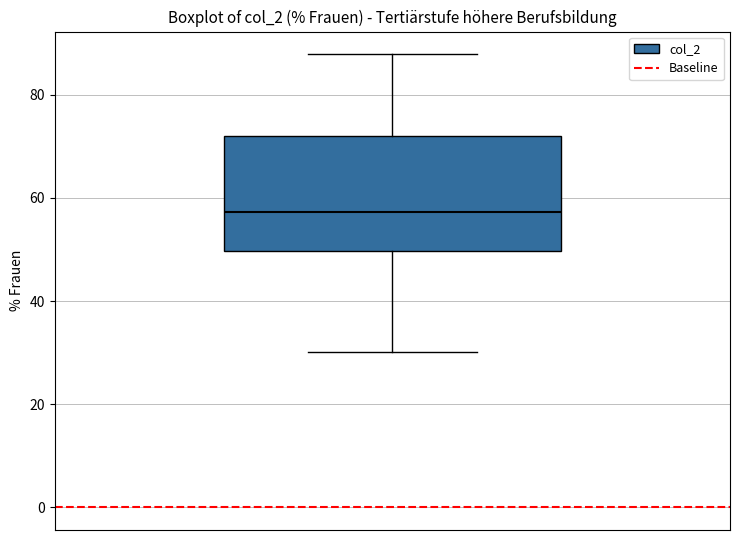

Where is the upper edge of the box on the y-axis? The values are not printed on the chart, so give them approximately, as read against the axis.

72